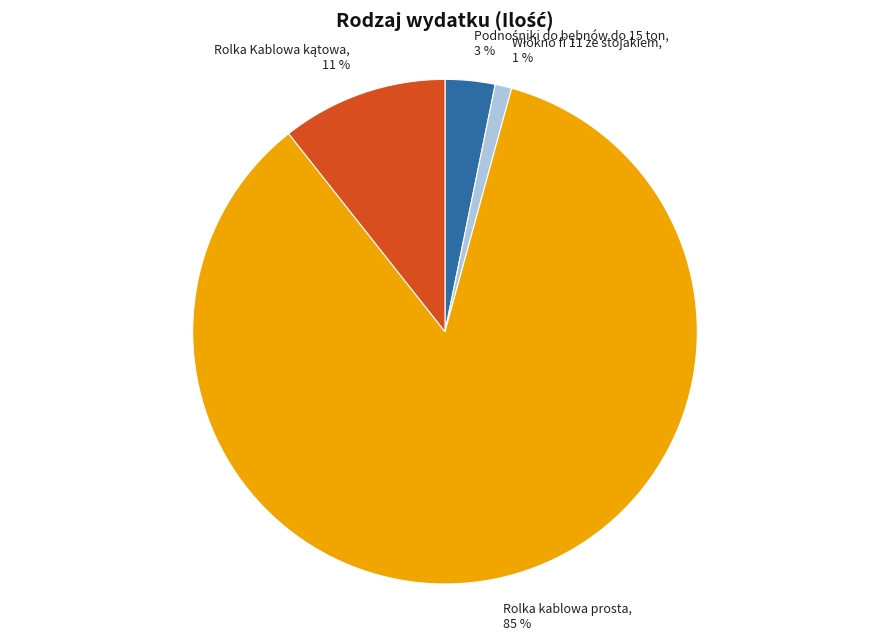

Is there a majority slice in this chart?

Yes